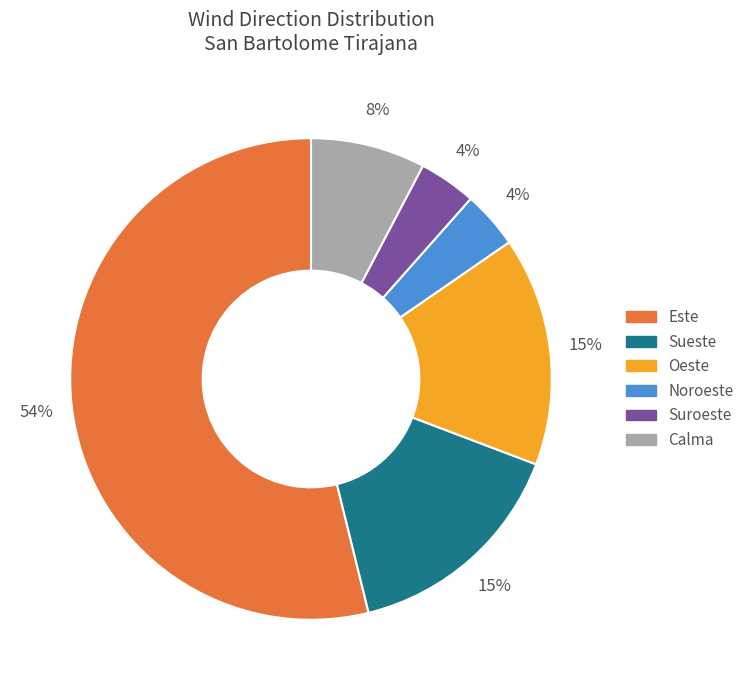

To the nearest percent, what is the combined percentage of Calma and Noroeste?

12%